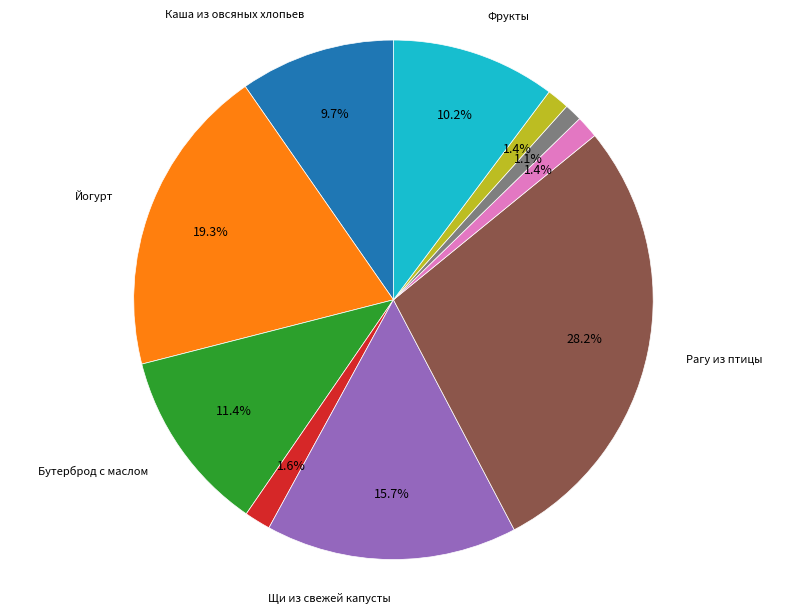

Count the number of slices in the pie.

10